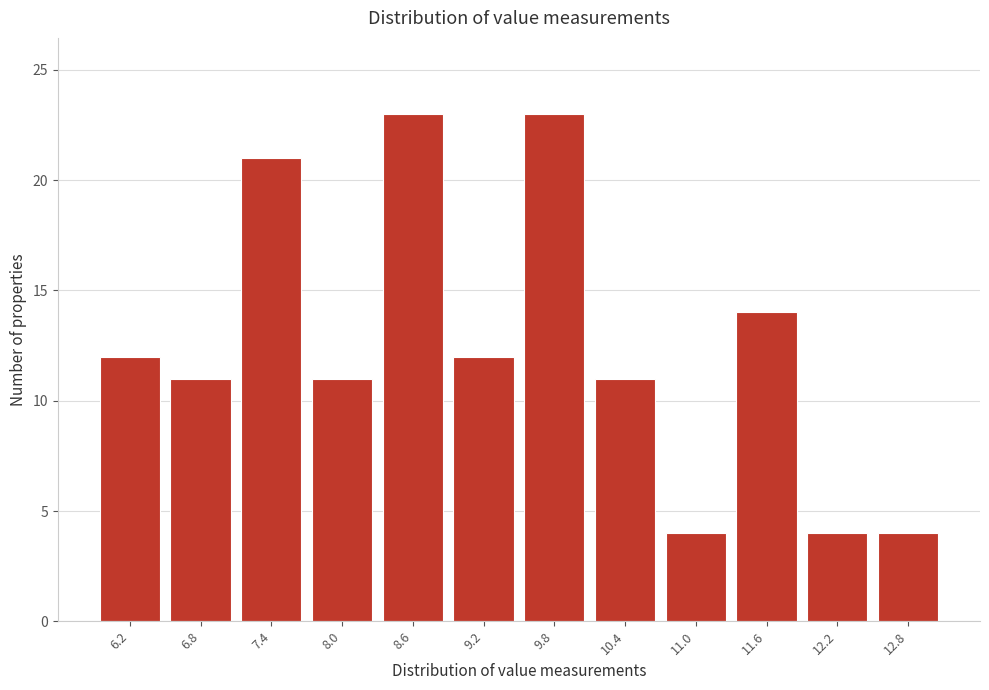

Reading left to right, extract all data points from this chart.

6.2=12	6.8=11	7.4=21	8.0=11	8.6=23	9.2=12	9.8=23	10.4=11	11.0=4	11.6=14	12.2=4	12.8=4